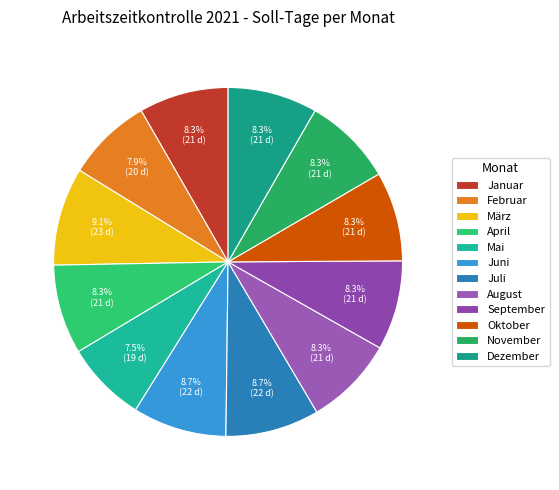

Count the number of slices in the pie.

12